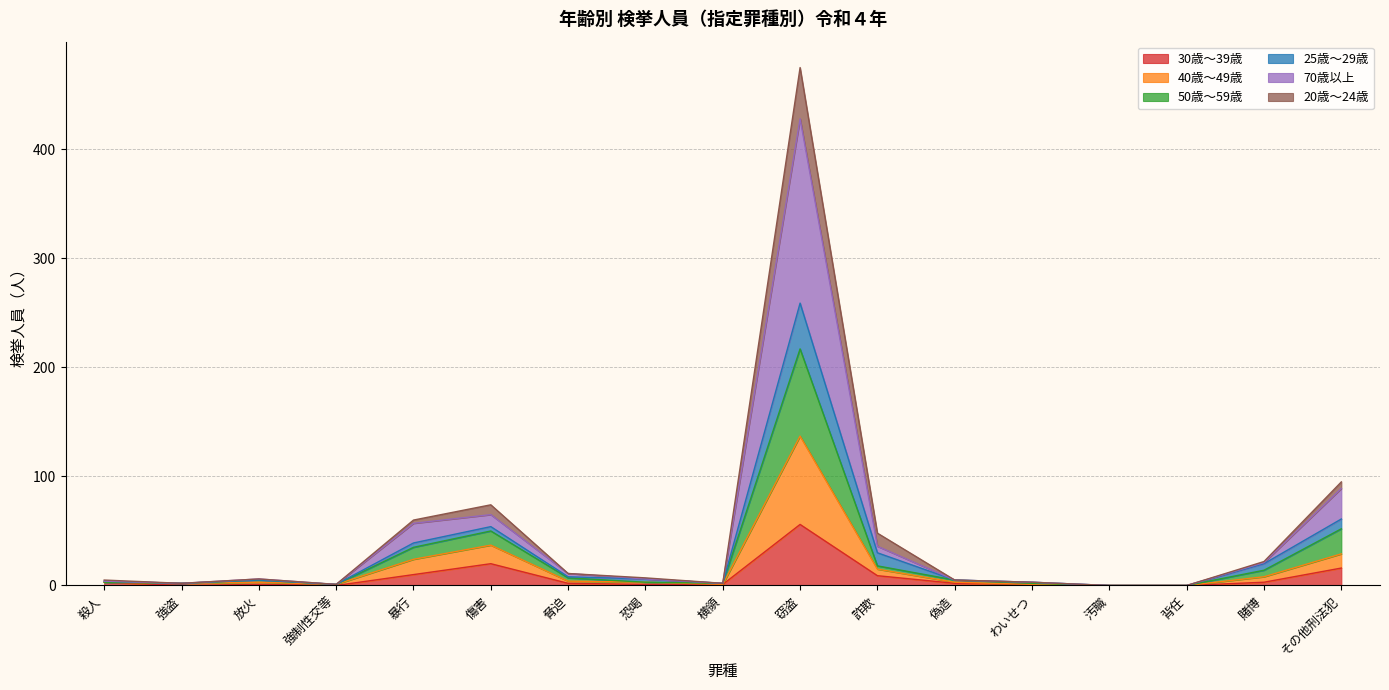

What position from the left is 強制性交等?

4